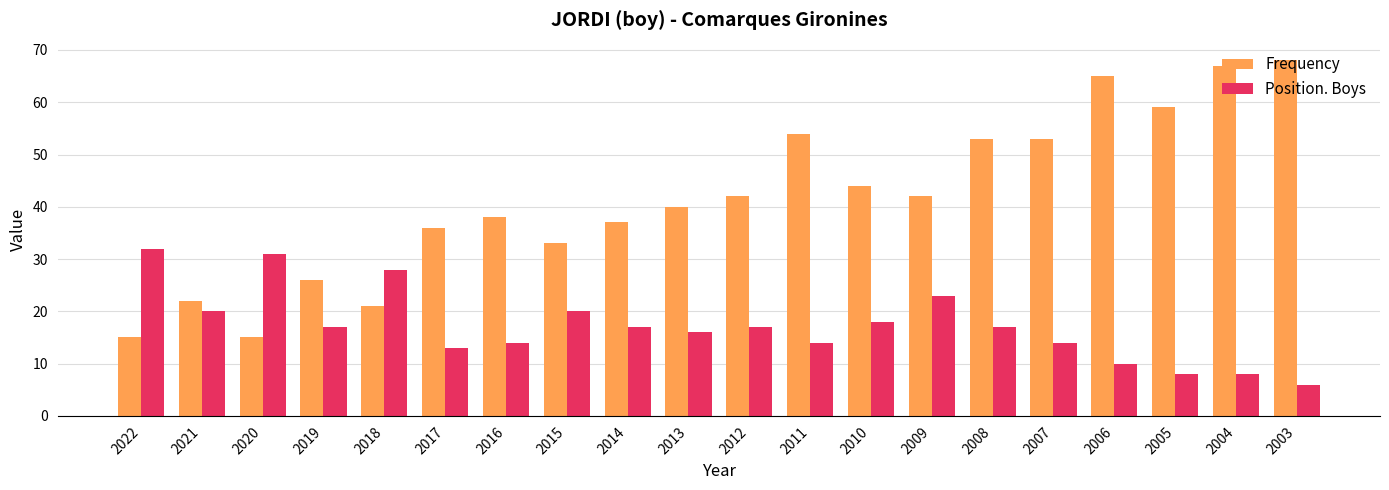

The Position. Boys series shows 10 at 2006. True or false?

True